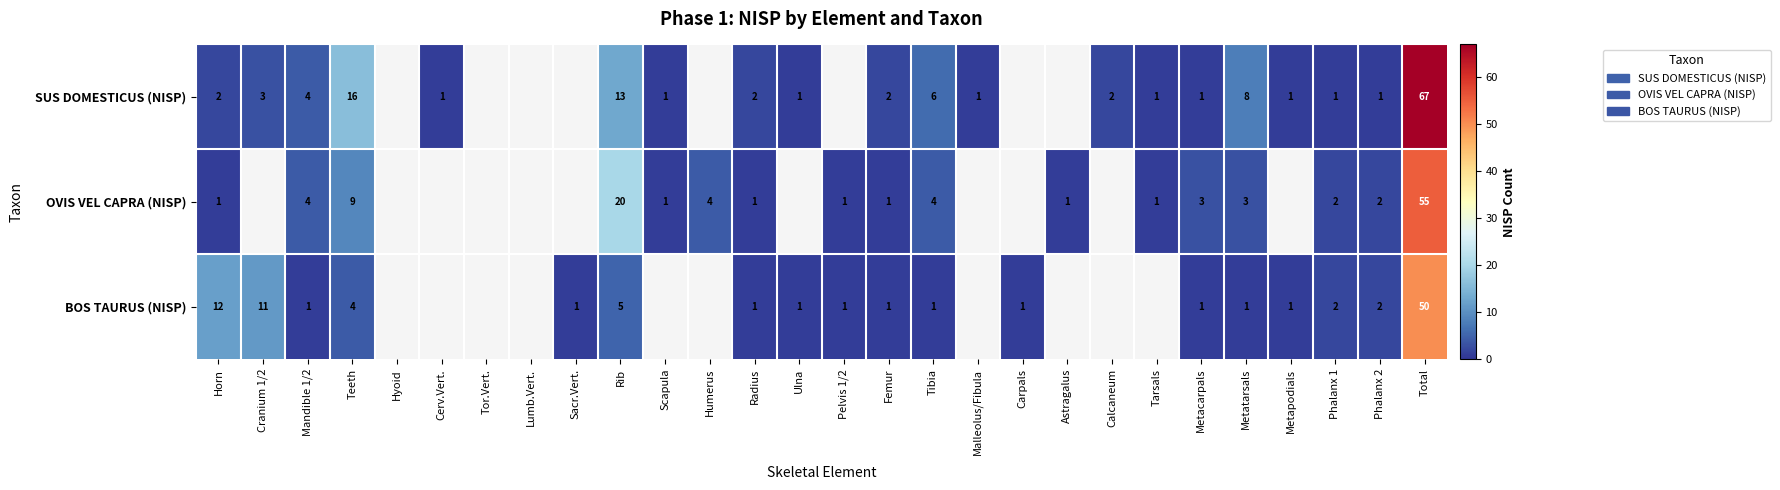

Rank the series at Metatarsals from lowest to highest value.

BOS TAURUS (NISP), OVIS VEL CAPRA (NISP), SUS DOMESTICUS (NISP)